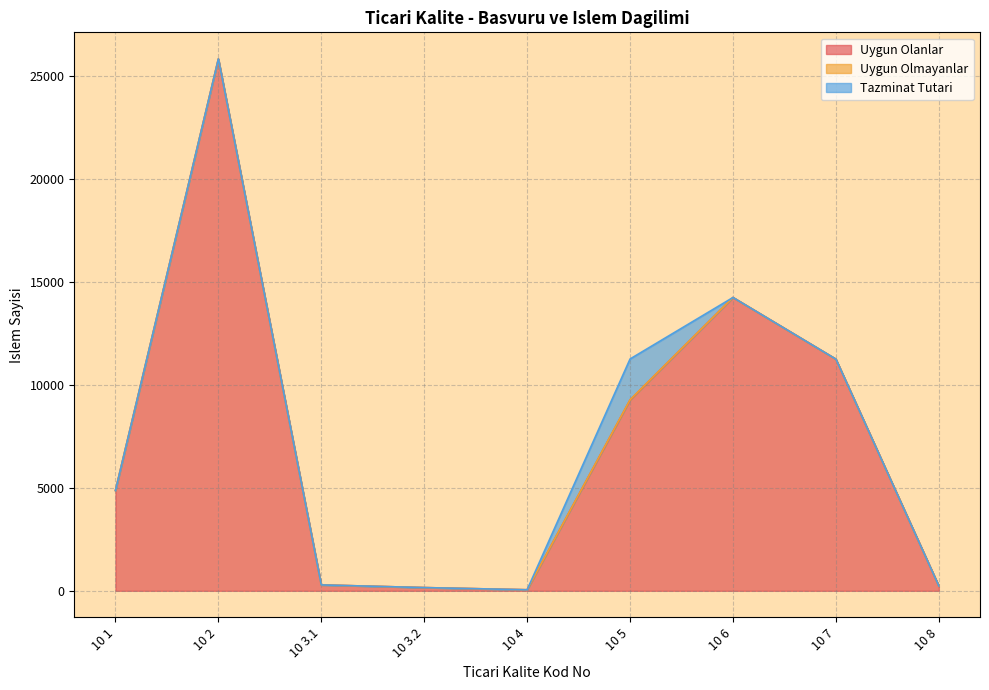

At which label is Tazminat Tutari closest to 991?

10 1